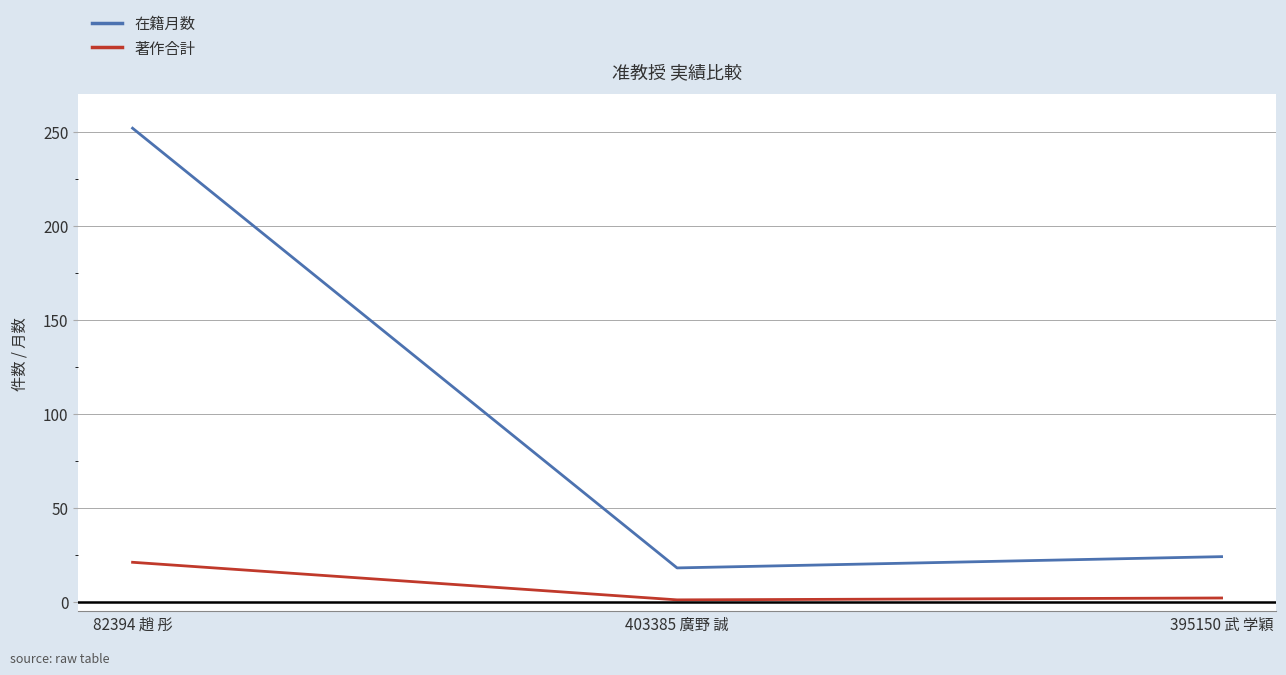

What is the approximate value of 在籍月数 at 395150 武 学穎, to the nearest 5?

25